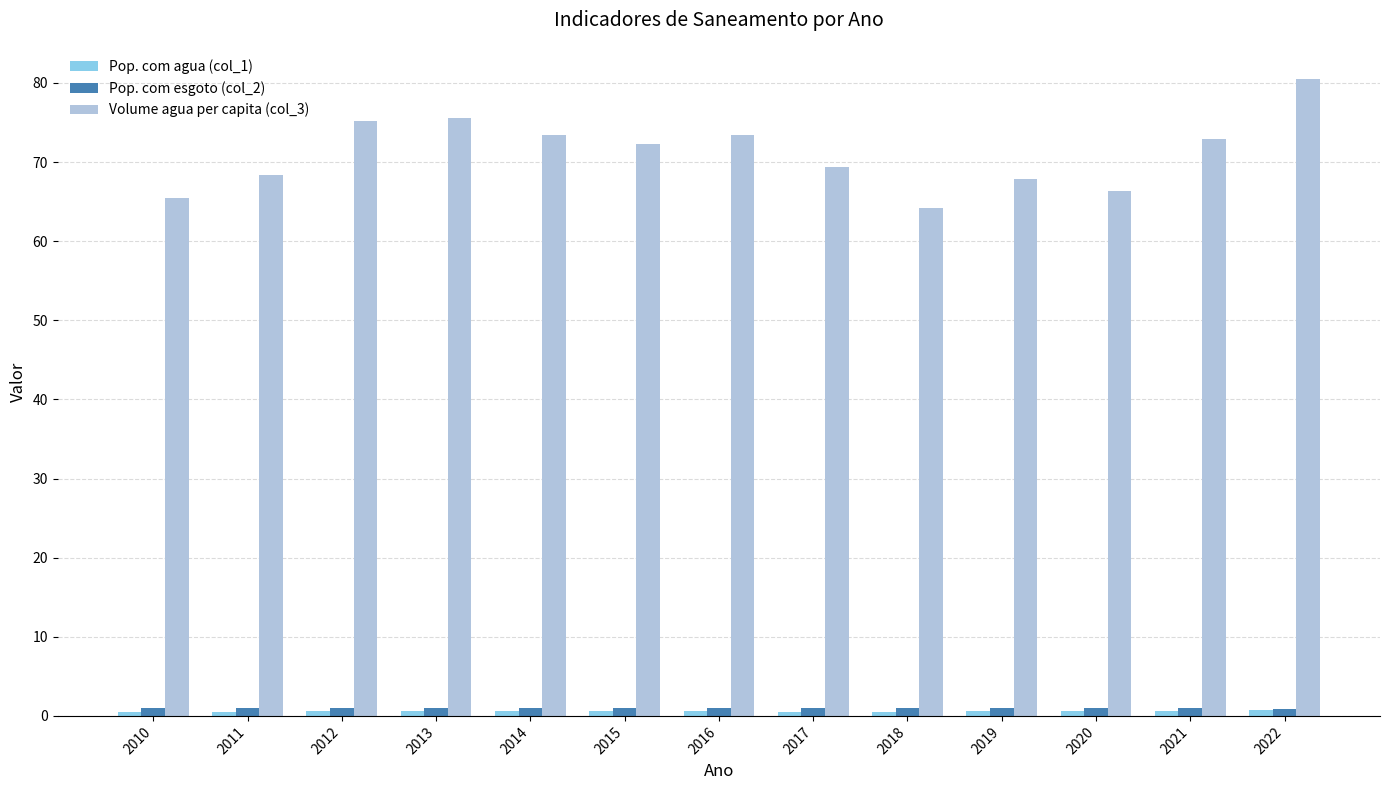

Which series has the widest spread of values?

Volume agua per capita (col_3)